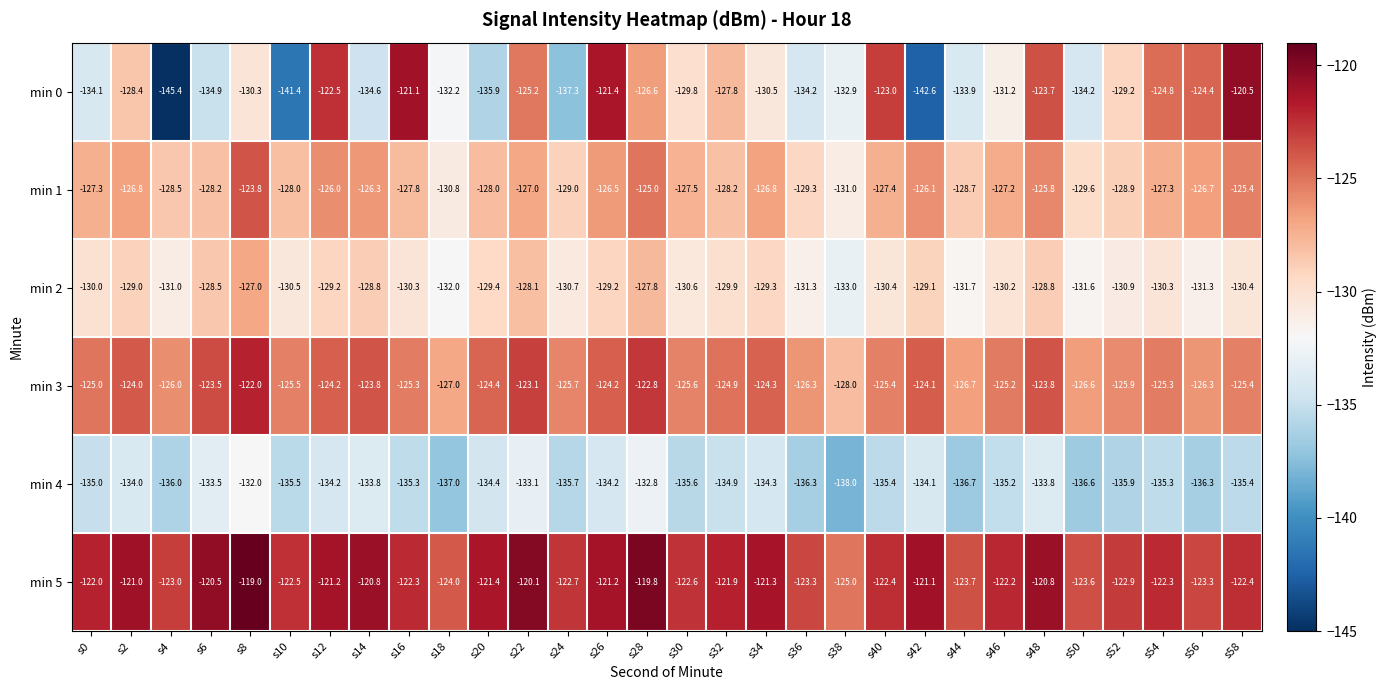

What is the spread (max minus min) of values at s52?

13.0